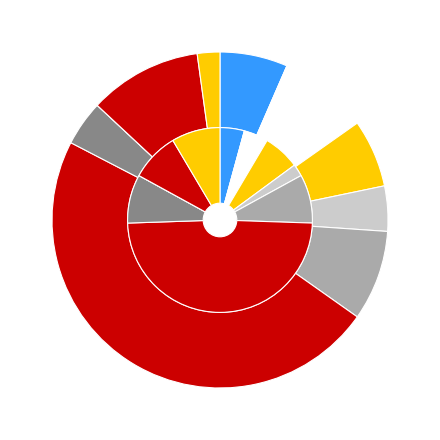

To the nearest percent, what is the average slice percentage?

8%